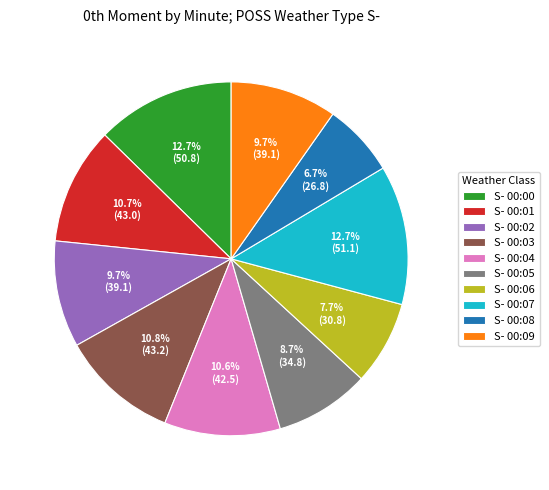

What portion of the pie excludes S- 00:07?

87.3%